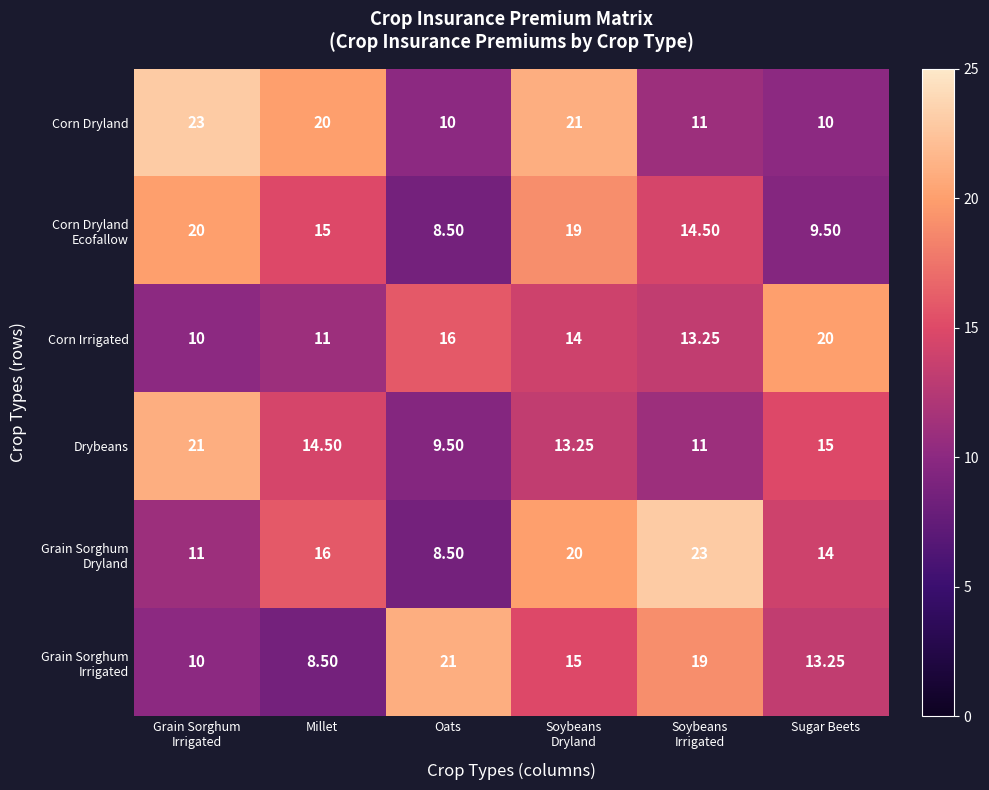

Where is Corn Dryland nearest to the value 16?

Millet